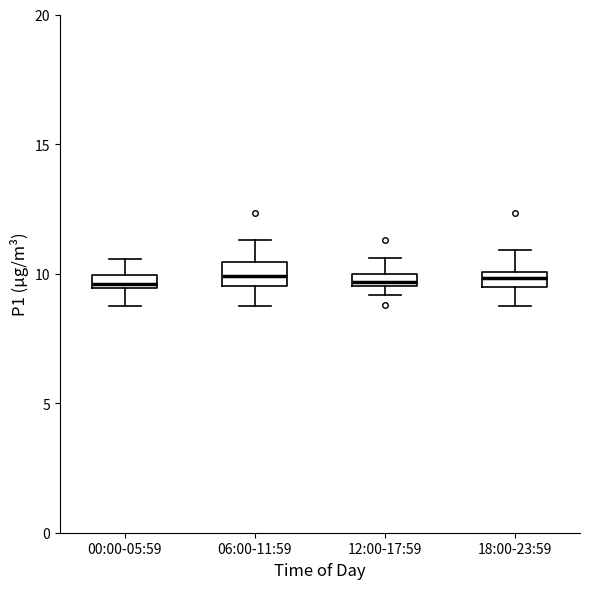

Where does the lower whisker of the box for 06:00-11:59 end on the y-axis? The values are not printed on the chart, so give them approximately, as read against the axis.

9.0